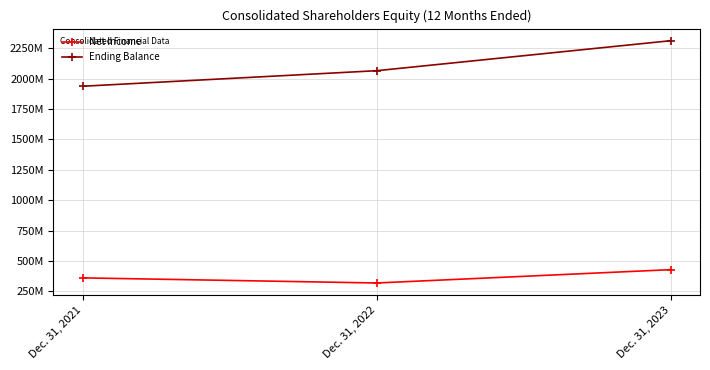

At how many categories does at least one series exceed 1790355151?

3